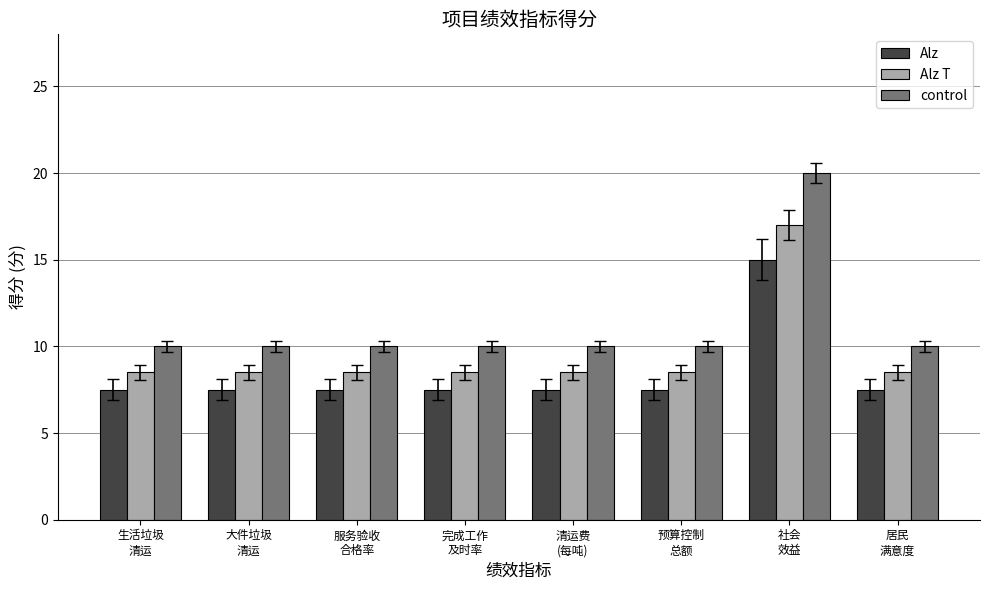

What is the difference between the Alz T values at 社会
效益 and 完成工作
及时率?

8.5